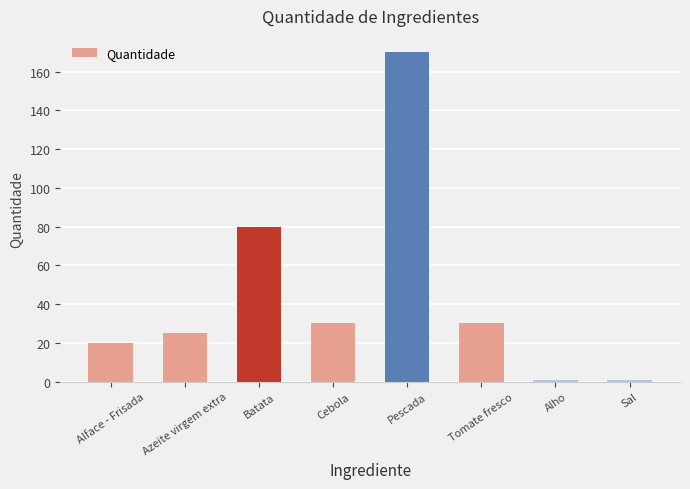

What is the difference between the maximum and minimum values?

169